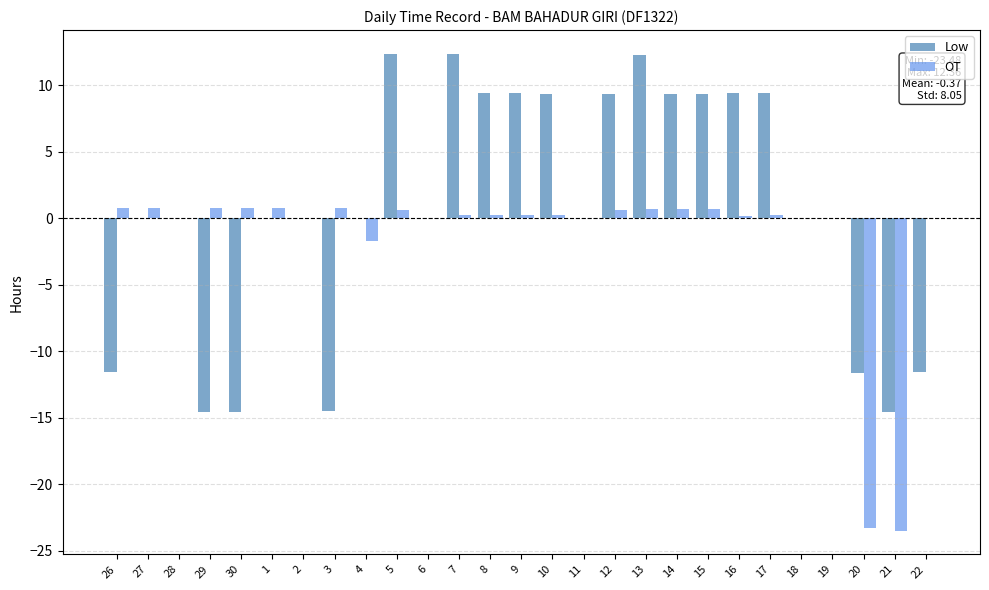

What is the highest value of the OT series?

0.8